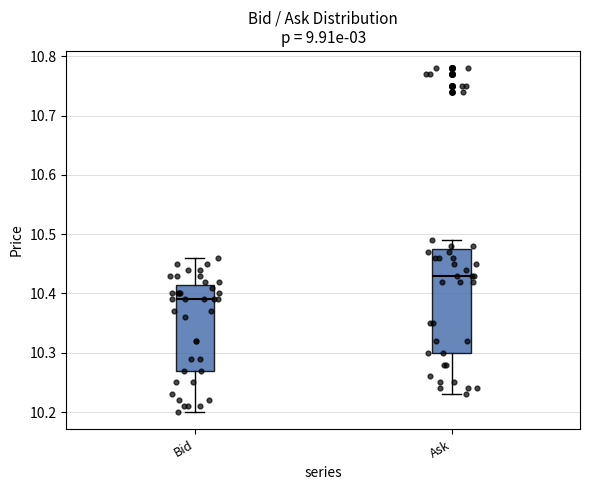

Which box is the tallest, from its lower edge to its upper edge?

Ask